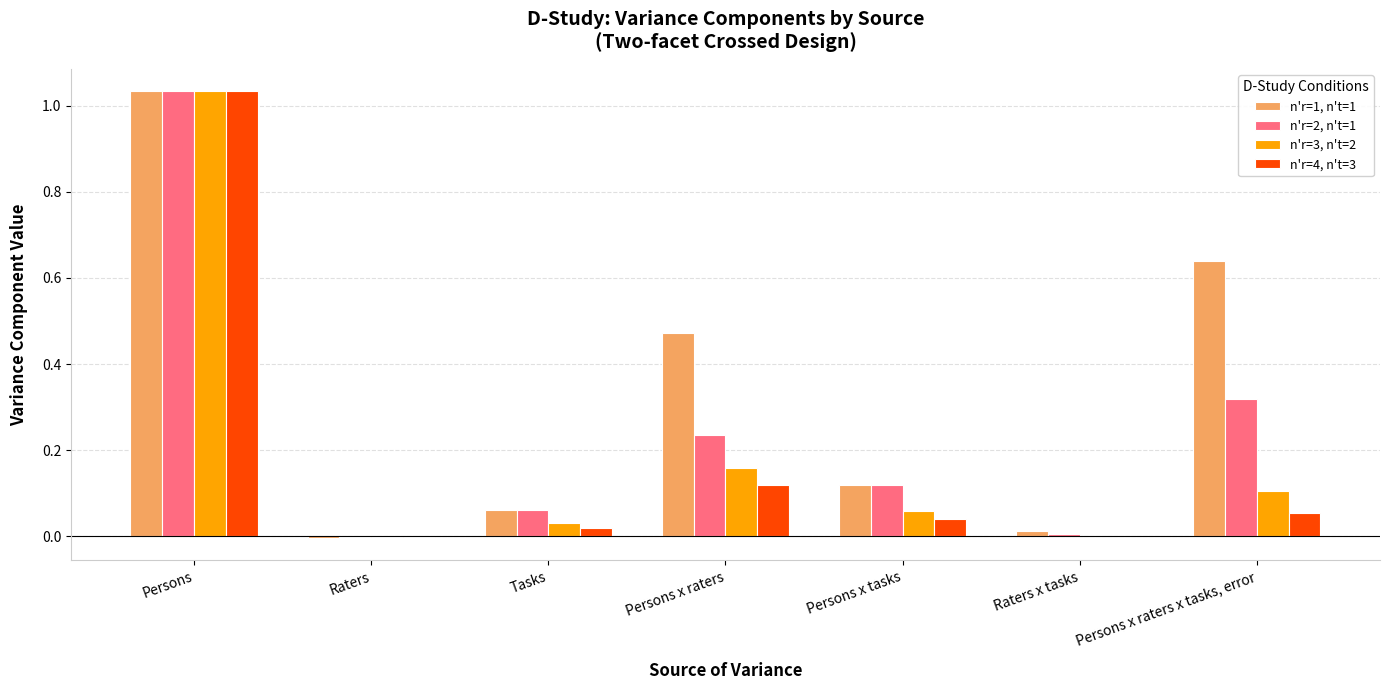

The value of n'r=2, n't=1 at Persons x raters is 0.3. True or false?

False